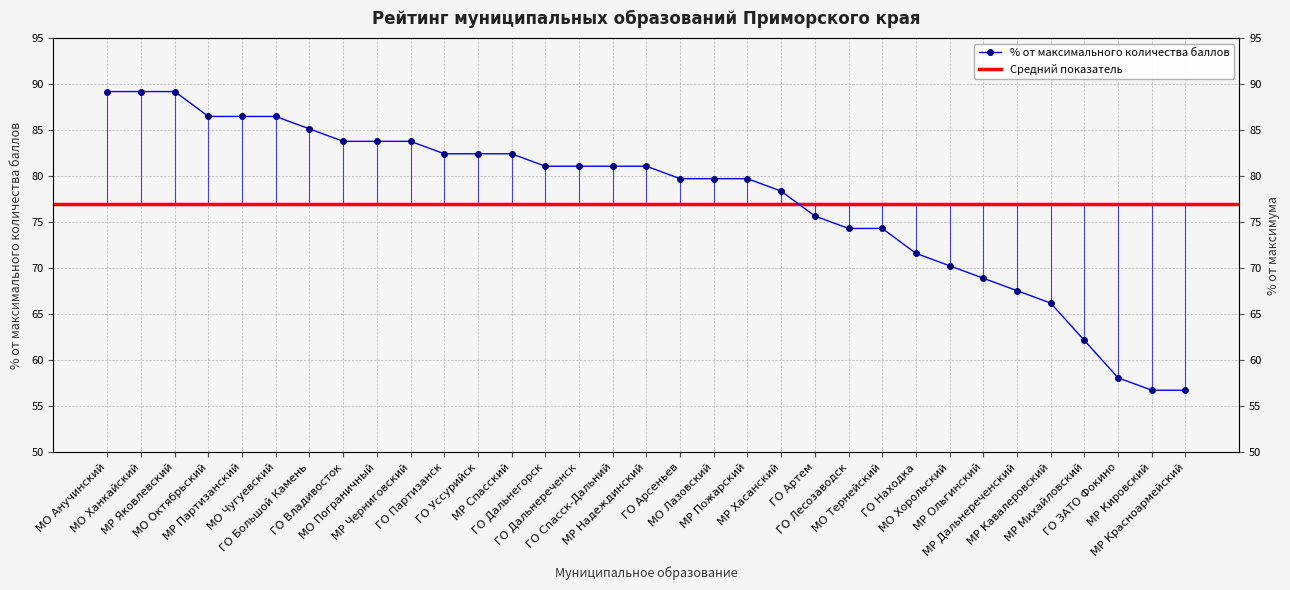

Rank the categories by value from highest to lowest.

МО Анучинский, МО Ханкайский, МР Яковлевский, МО Октябрьский, МР Партизанский, МО Чугуевский, ГО Большой Камень, ГО Владивосток, МО Пограничный, МР Черниговский, ГО Партизанск, ГО Уссурийск, МР Спасский, ГО Дальнегорск, ГО Дальнереченск, ГО Спасск-Дальний, МР Надеждинский, ГО Арсеньев, МО Лазовский, МР Пожарский, МР Хасанский, ГО Артем, ГО Лесозаводск, МО Тернейский, ГО Находка, МО Хорольский, МР Ольгинский, МР Дальнереченский, МР Кавалеровский, МР Михайловский, ГО ЗАТО Фокино, МР Кировский, МР Красноармейский